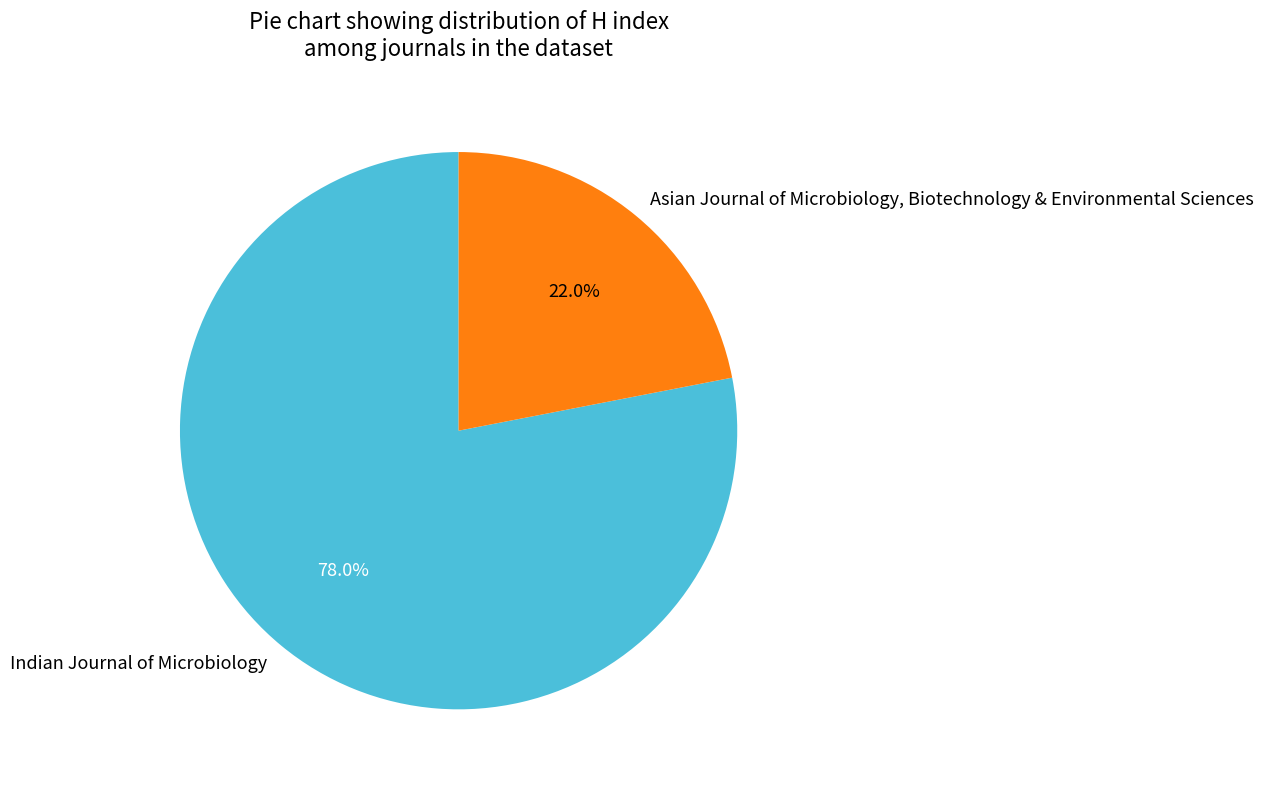

To the nearest percent, what is the difference between the Asian Journal of Microbiology, Biotechnology & Environmental Sciences and Indian Journal of Microbiology slice percentages?

56%